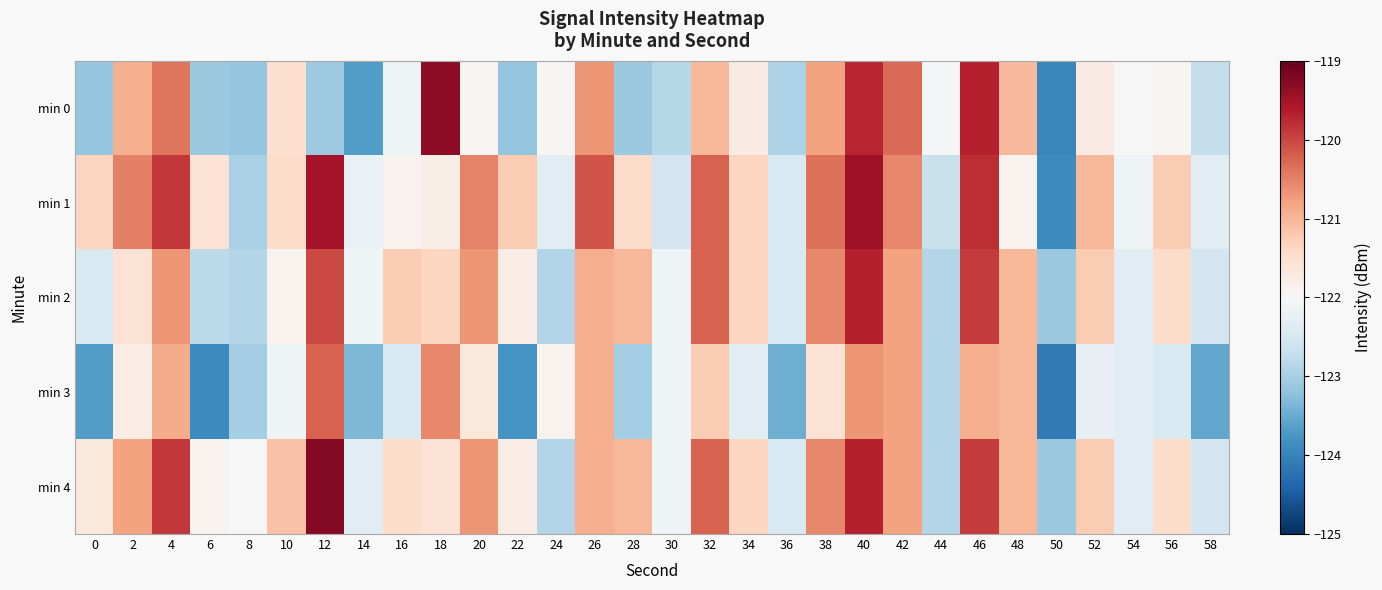

Between 24 and 10, which is larger?

10